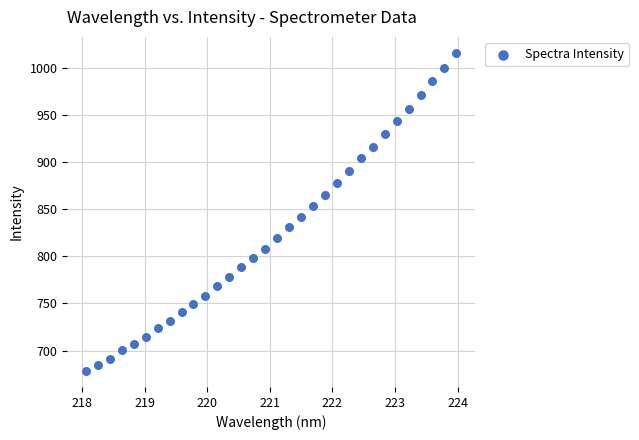

What is the range of Y values (max minus min)?

337.5